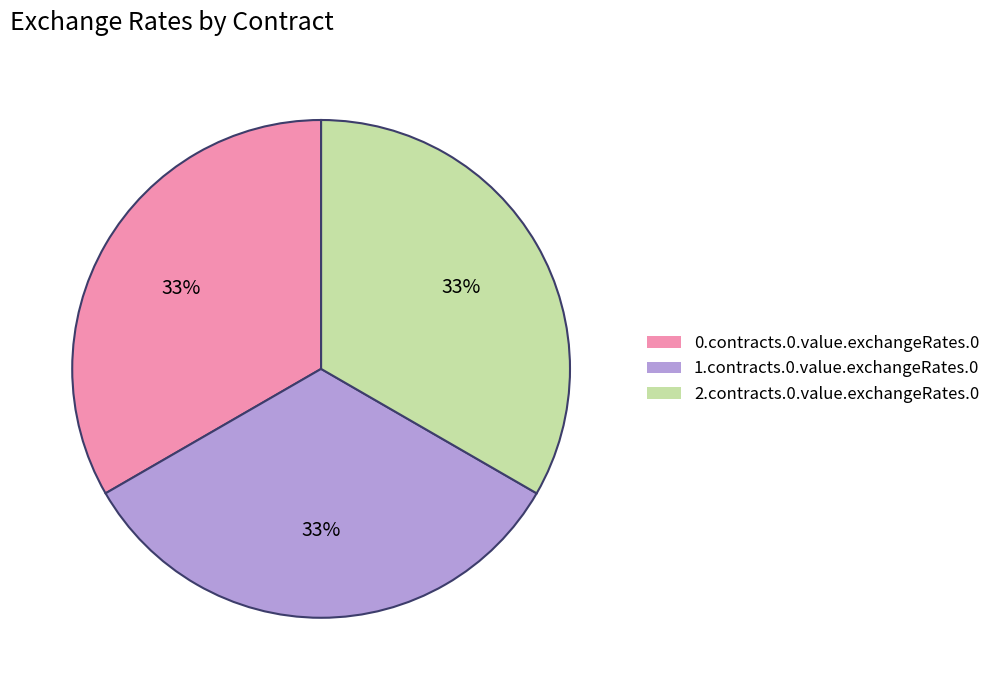

What percentage is the 1.contracts.0.value.exchangeRates.0 slice, to the nearest percent?

33%